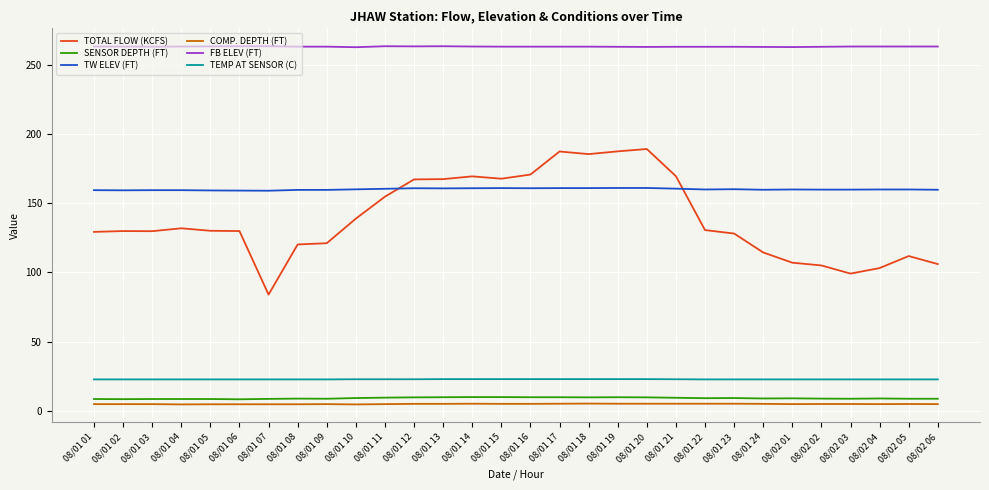

What are all the series names shown in the legend?

TOTAL FLOW (KCFS), SENSOR DEPTH (FT), TW ELEV (FT), COMP. DEPTH (FT), FB ELEV (FT), TEMP AT SENSOR (C)